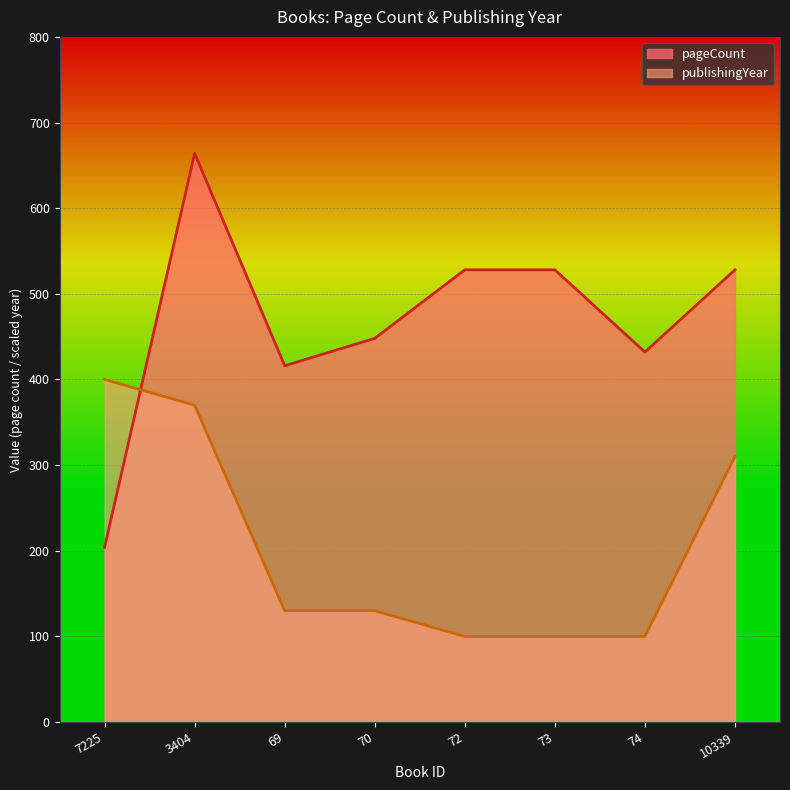

True or false: pageCount and publishingYear intersect in this chart.

True